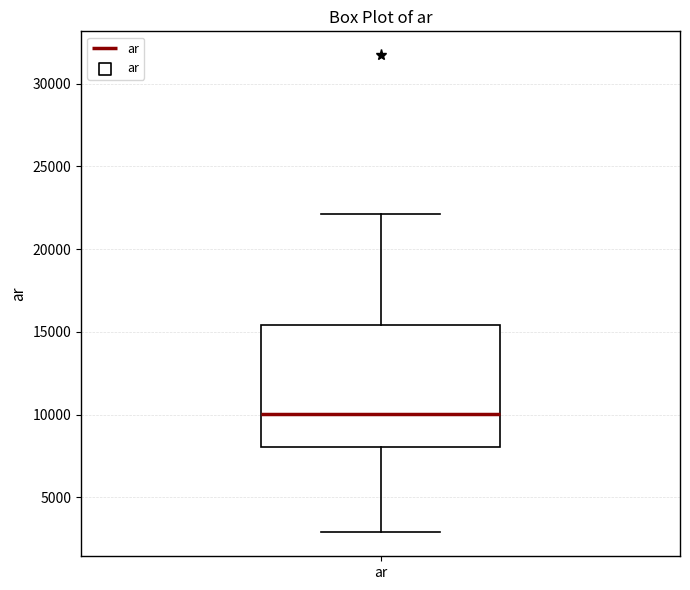

Transcribe this box plot: give where the median line is, the range the box spans, and where the two whiskers end, as read against the y-axis. The values are not printed on the chart, so give them approximately, as read against the axis.

median 10000, box 8000 to 15500, whiskers 3000 to 22000